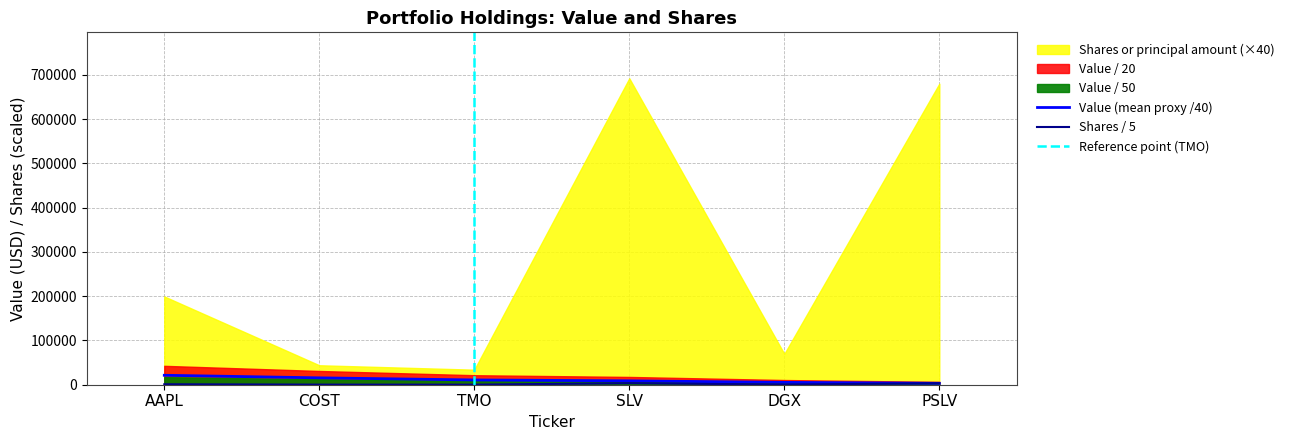

What is the value of the Value point at the 6th from the left?

3222.8